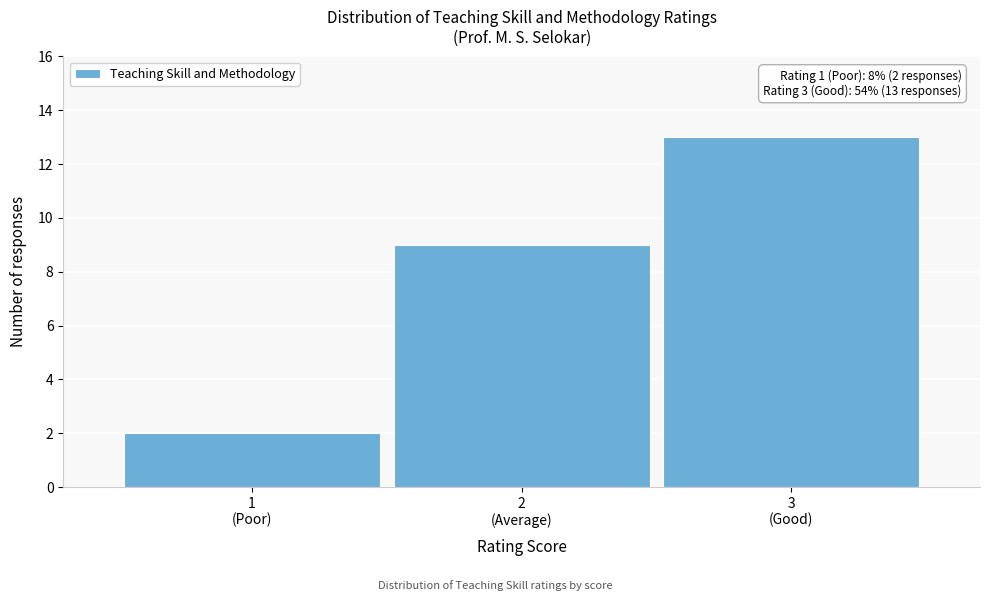

Reading left to right, extract all data points from this chart.

2	9	13